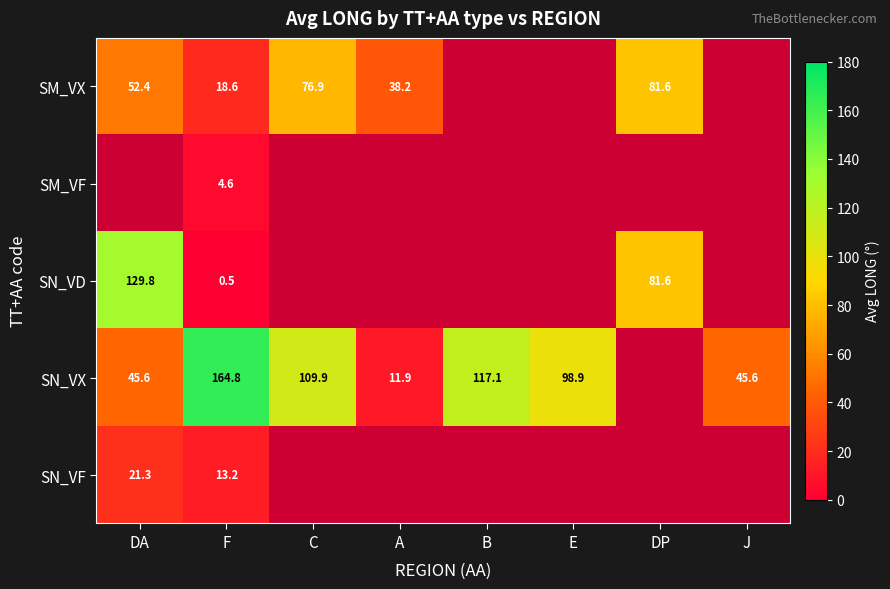

Is the value of SM_VX at DP greater than the value of SN_VD at F?

Yes